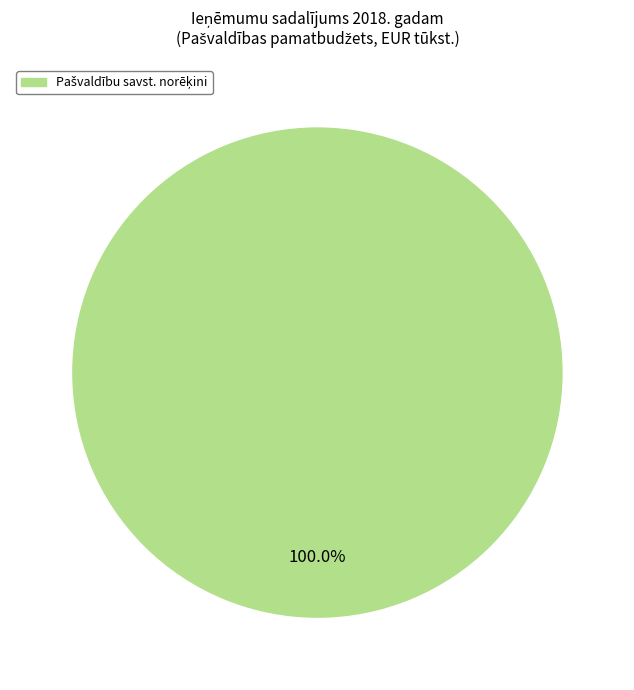

Is there any slice that represents more than half of the pie?

Yes